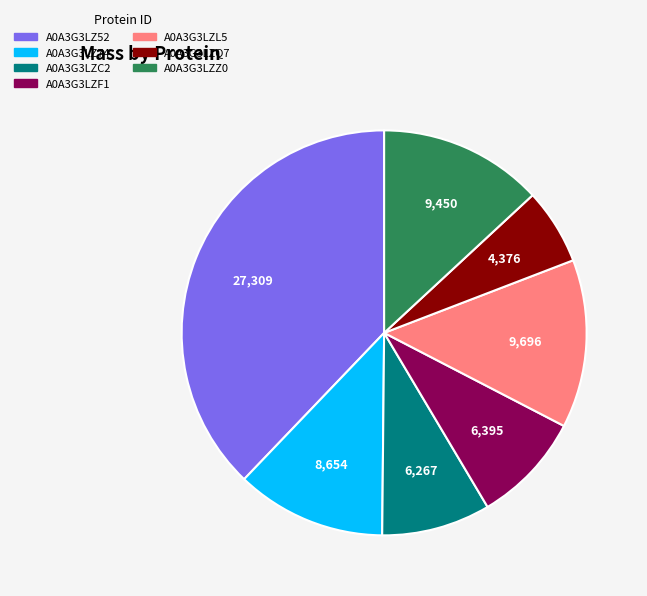

Which slice is the smallest?

A0A3G3LZQ7